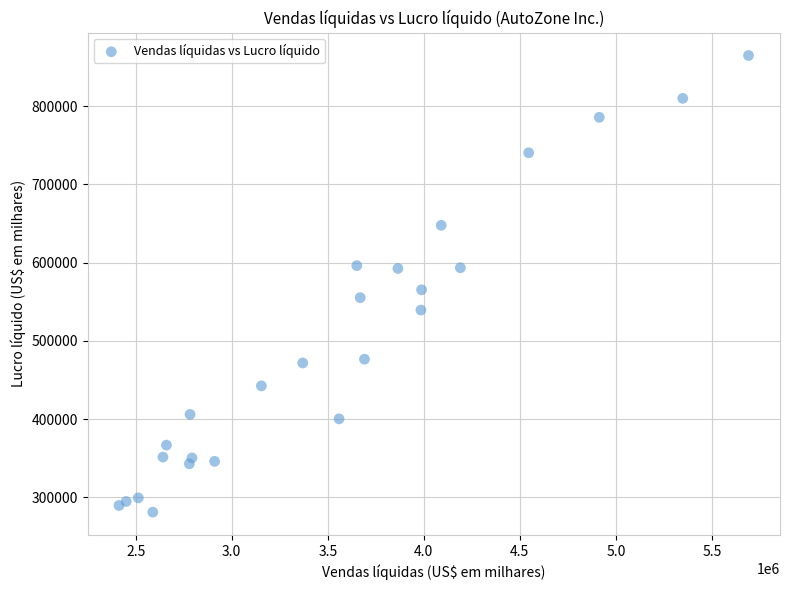

What Y value in the scatter plot is closest to 572922?

565228